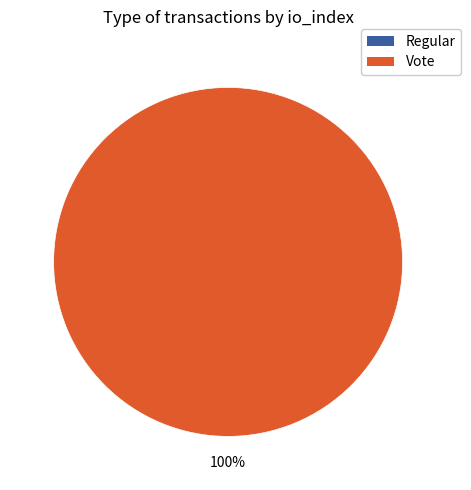

The Vote slice represents 89% of the pie. True or false?

False